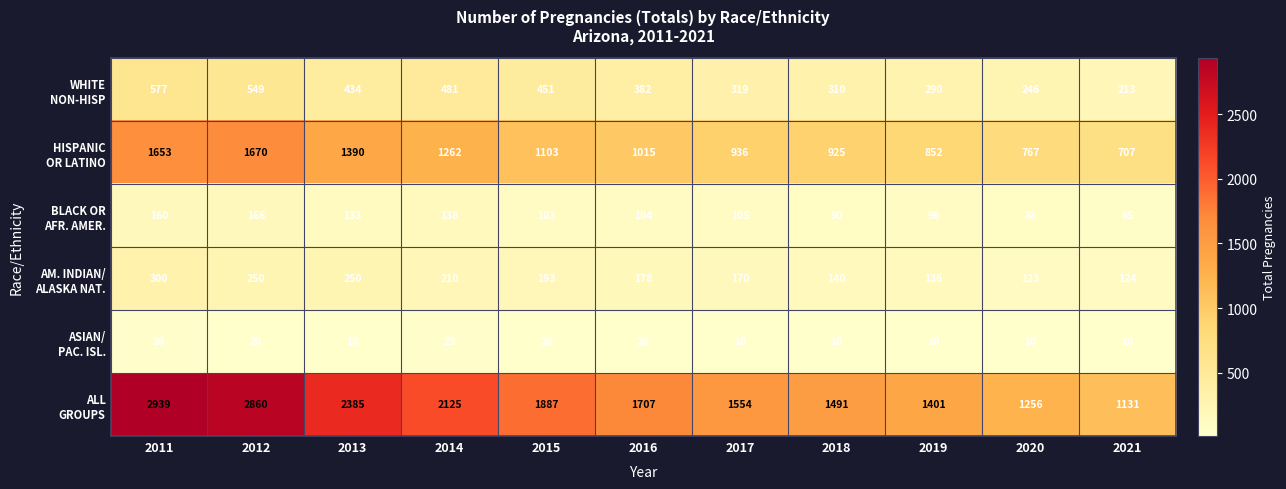

At how many categories does at least one series exceed 2298?

3